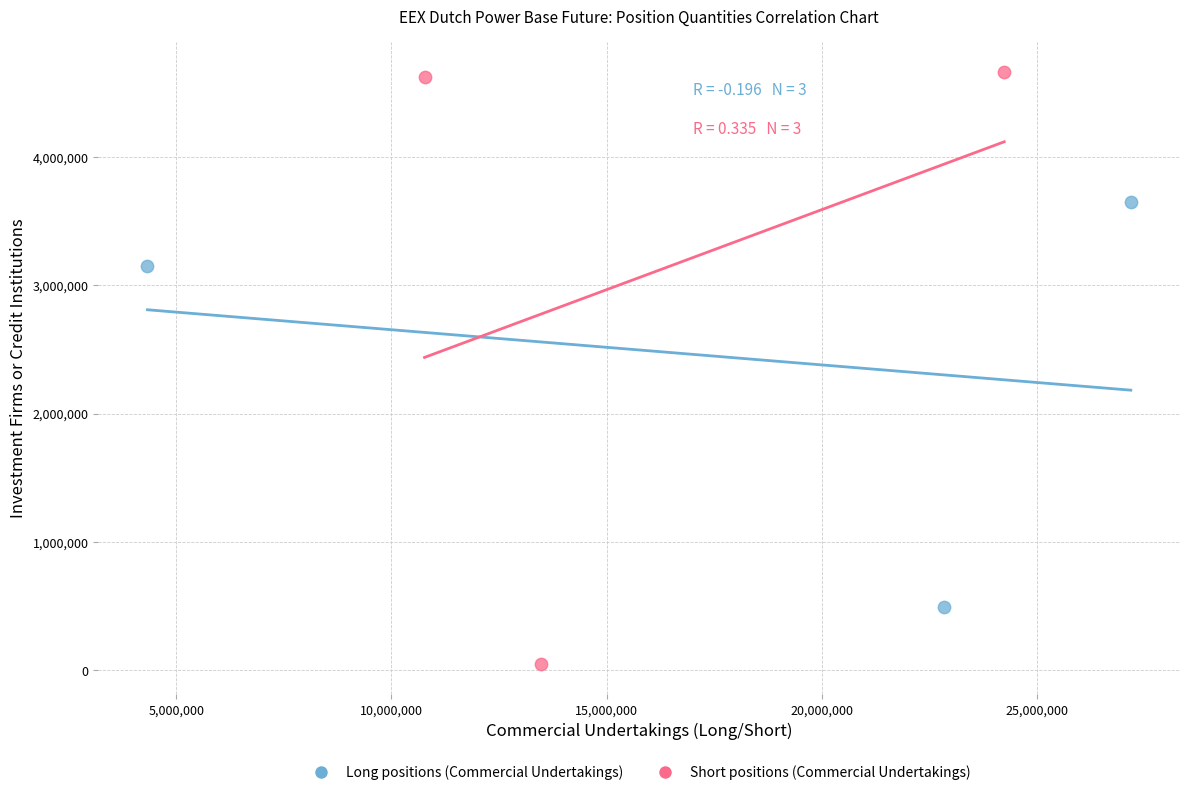

Which series contains the lowest Y value?

Short positions (Commercial Undertakings)